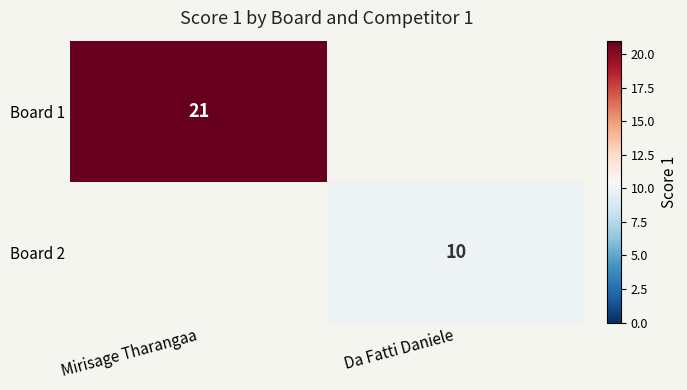

At which category does the chart reach its minimum across all series?

Da Fatti Daniele